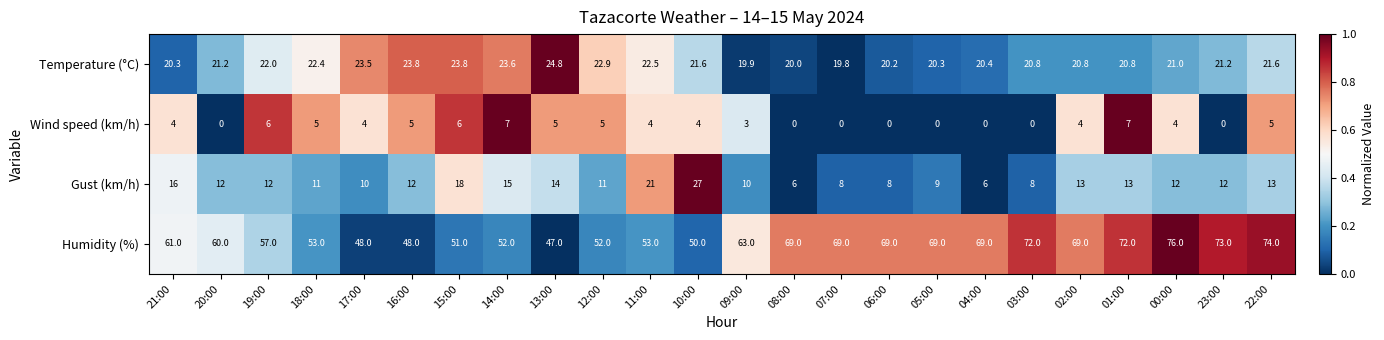

Which series has the widest spread of values?

Humidity (%)